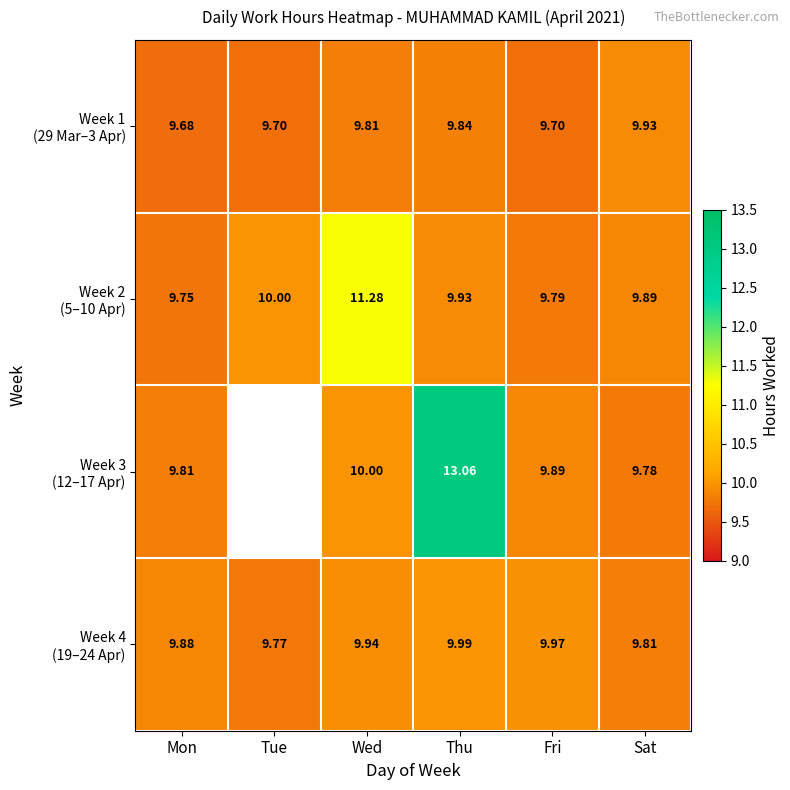

What is the minimum value for Week 2 (5–10 Apr)?

9.8